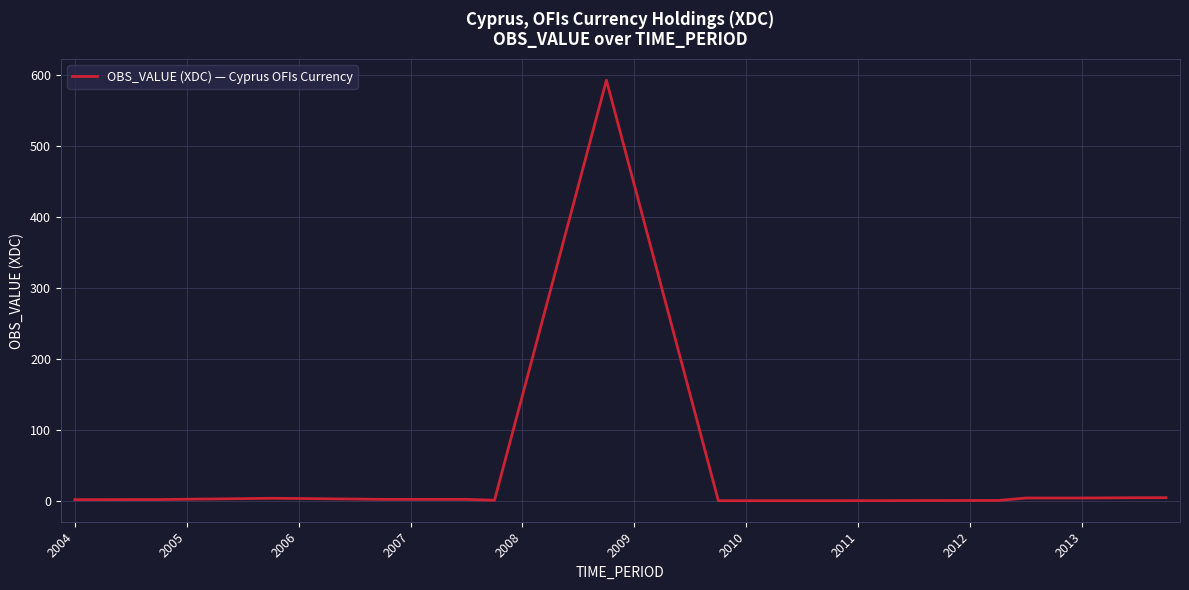

What is the difference between the maximum and minimum values?

593.1